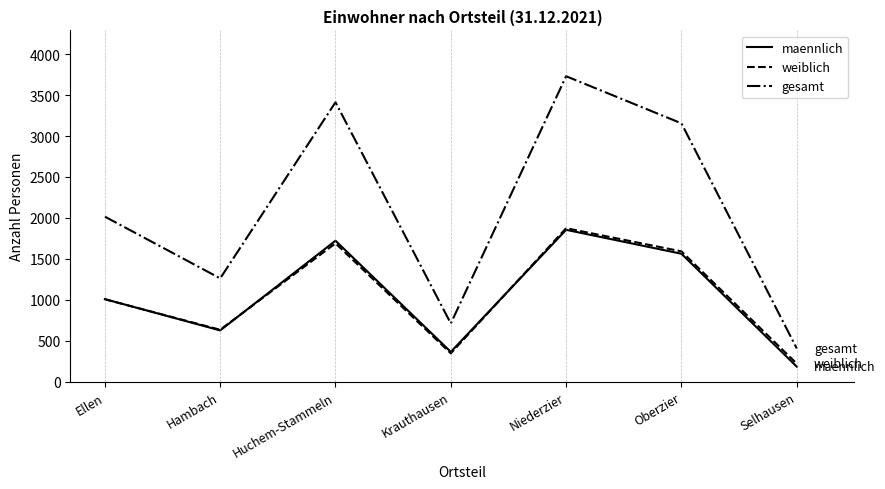

What is the difference between the weiblich values at Krauthausen and Selhausen?

125